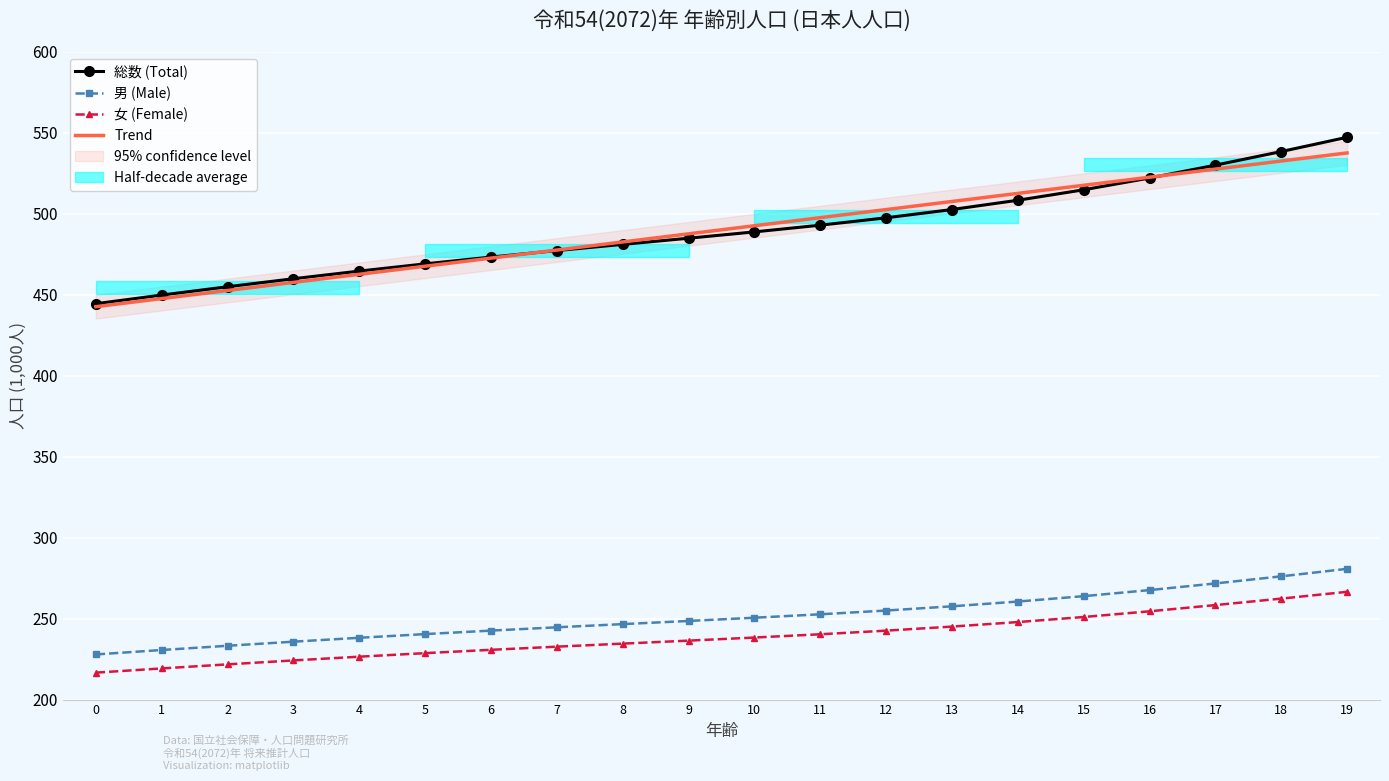

At 11, list the series in order from smallest to largest.

女 (Female), 男 (Male), 総数 (Total), Trend